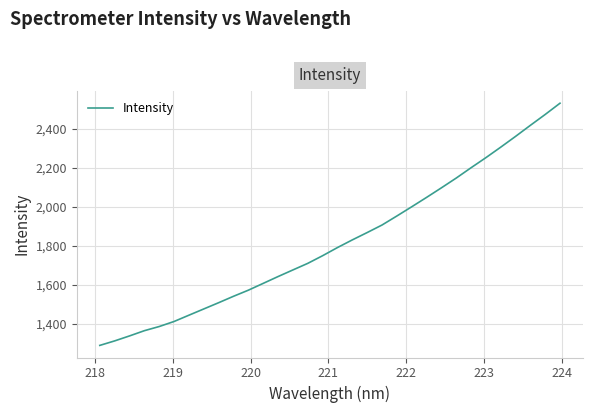

What is the minimum value shown in the chart?

1289.5